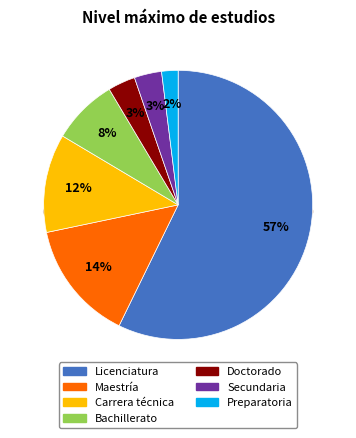

The Doctorado slice represents 3% of the pie. True or false?

True